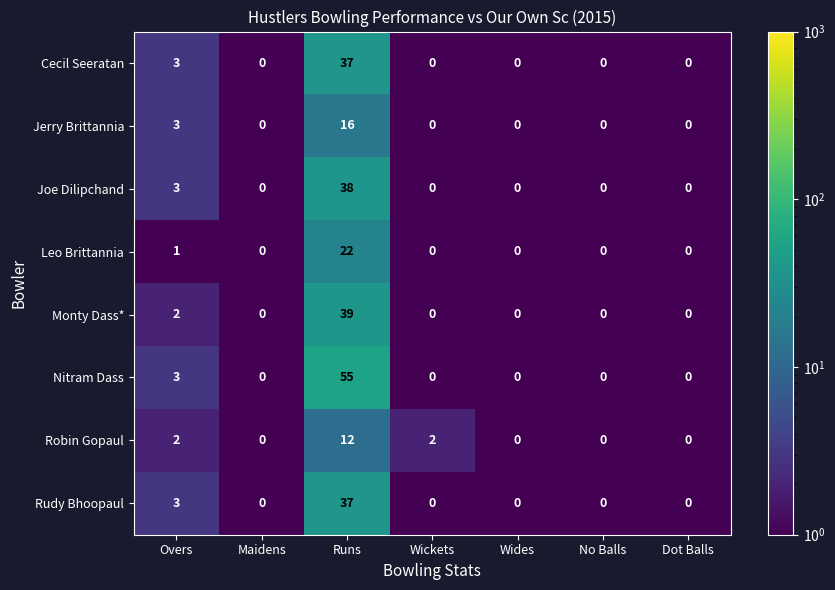

The Robin Gopaul series shows 1 at Overs. True or false?

False